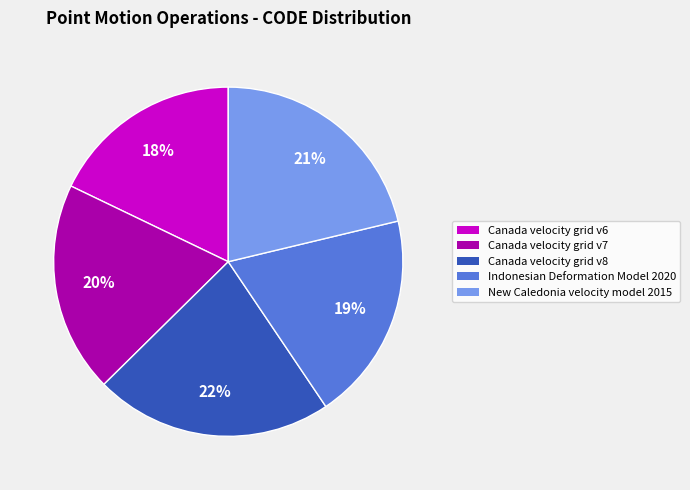

How many slices are in this pie chart?

5